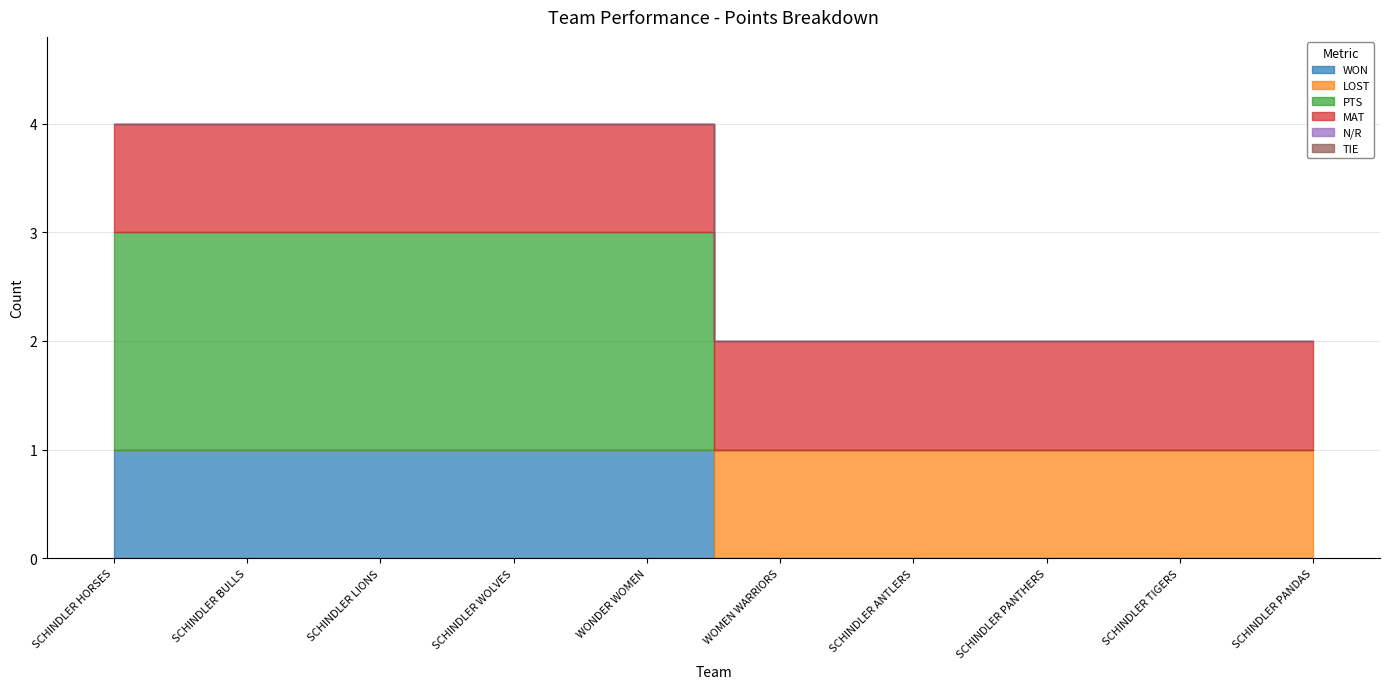

At which label does PTS reach its peak?

SCHINDLER HORSES